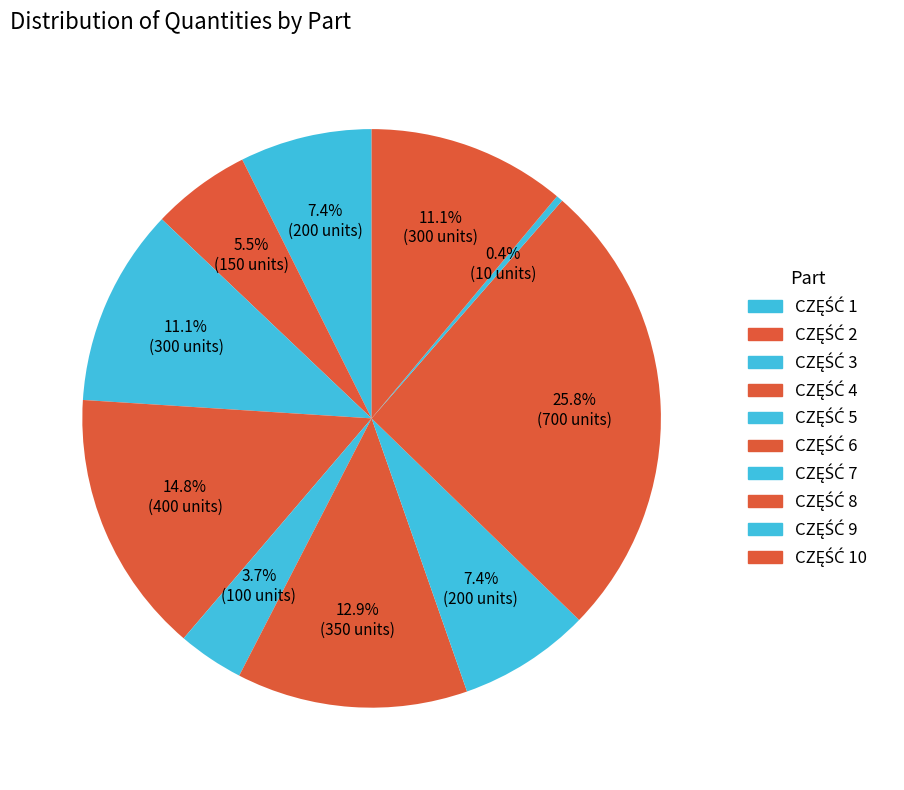

How many slices are in this pie chart?

10